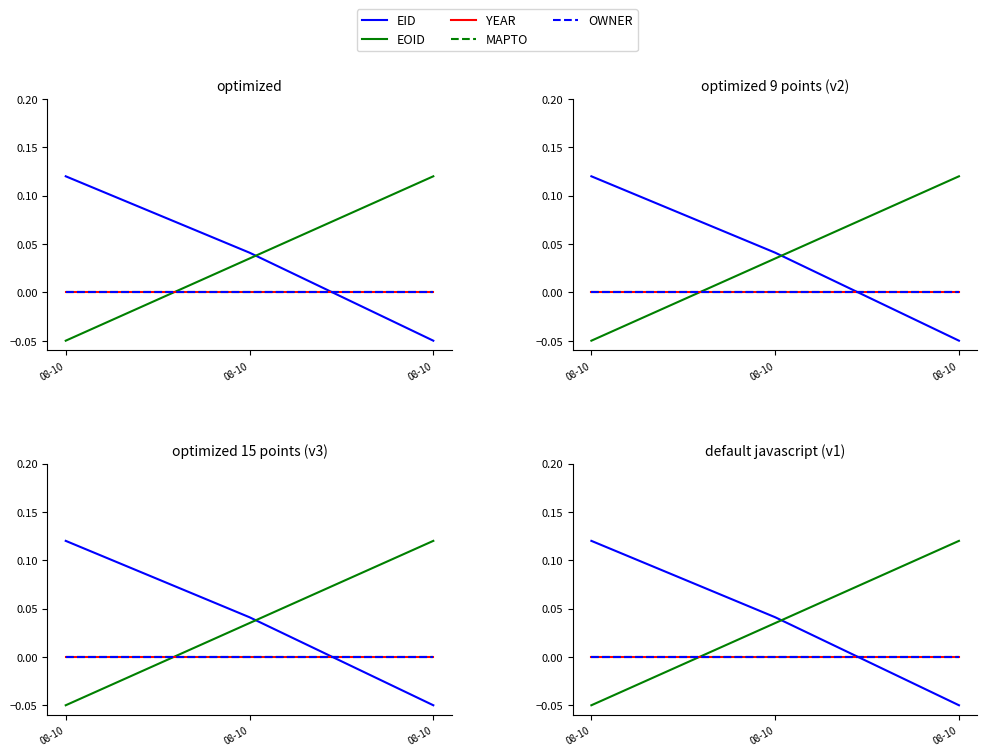

Which series has the widest spread of values?

EID